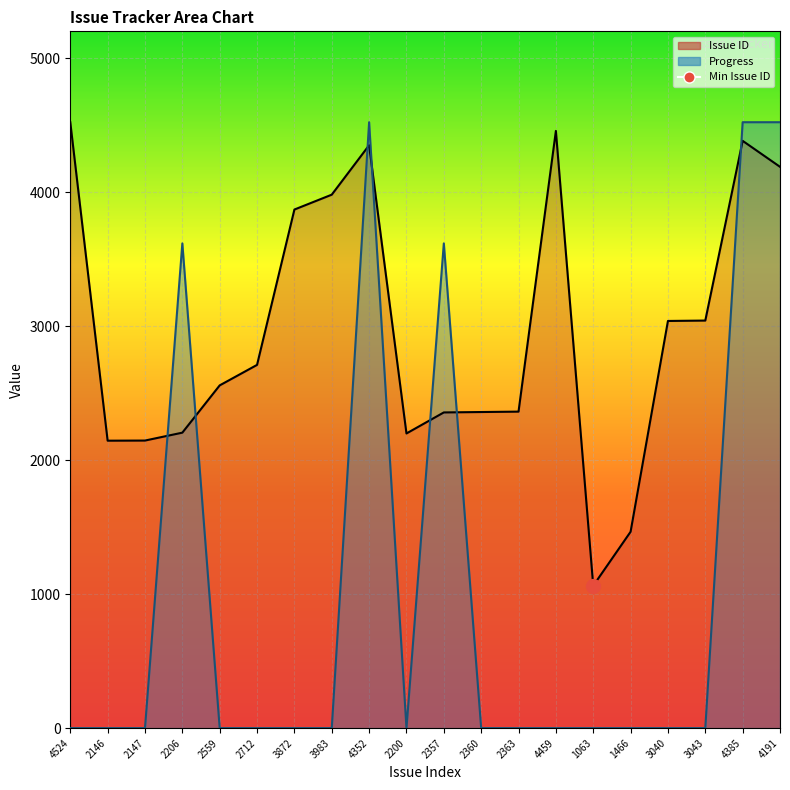

Rank the series by their maximum value, from lowest to highest.

Issue ID, Progress